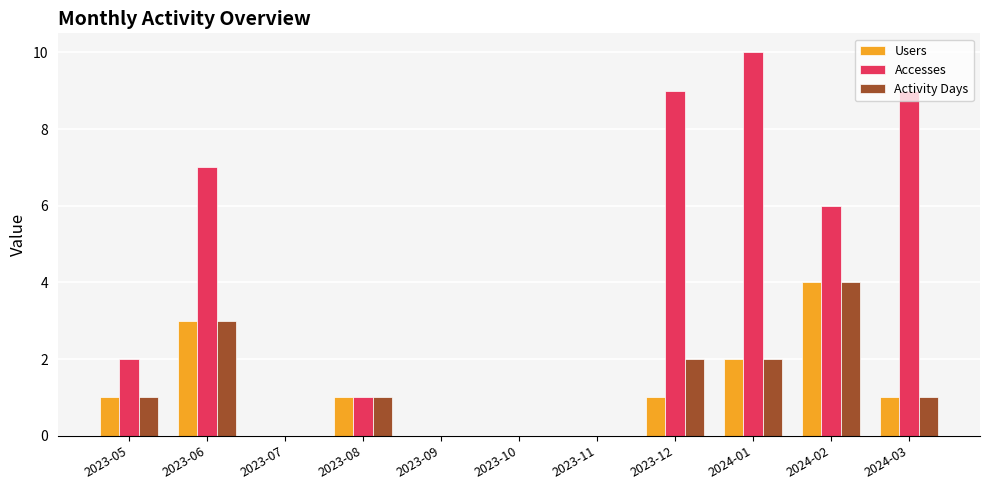

What is the sum of all Activity Days values?

14